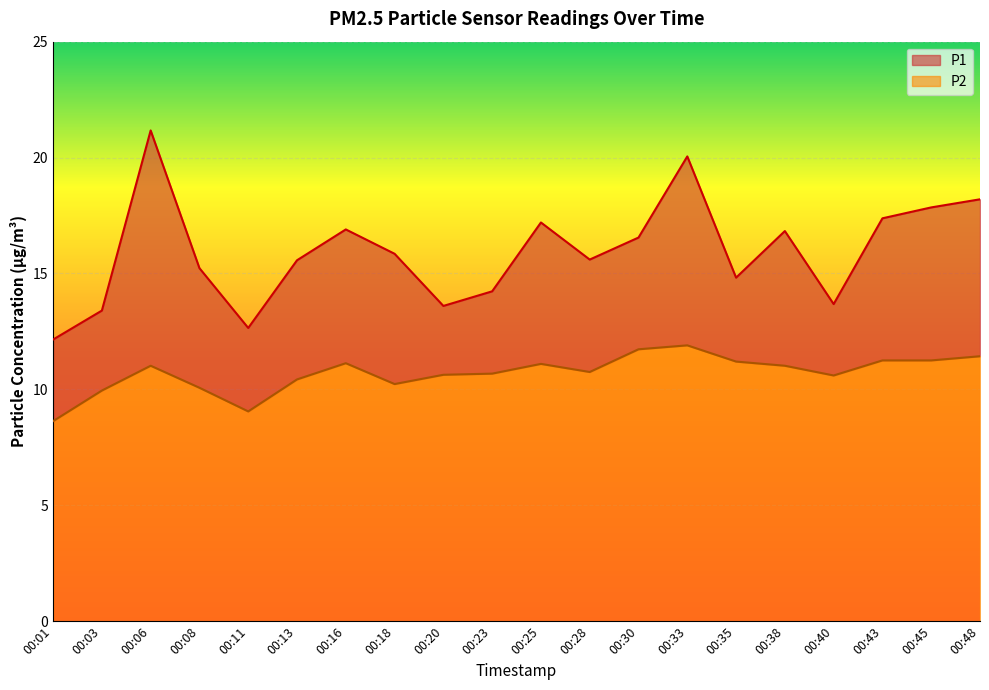

Which series has the widest spread of values?

P1